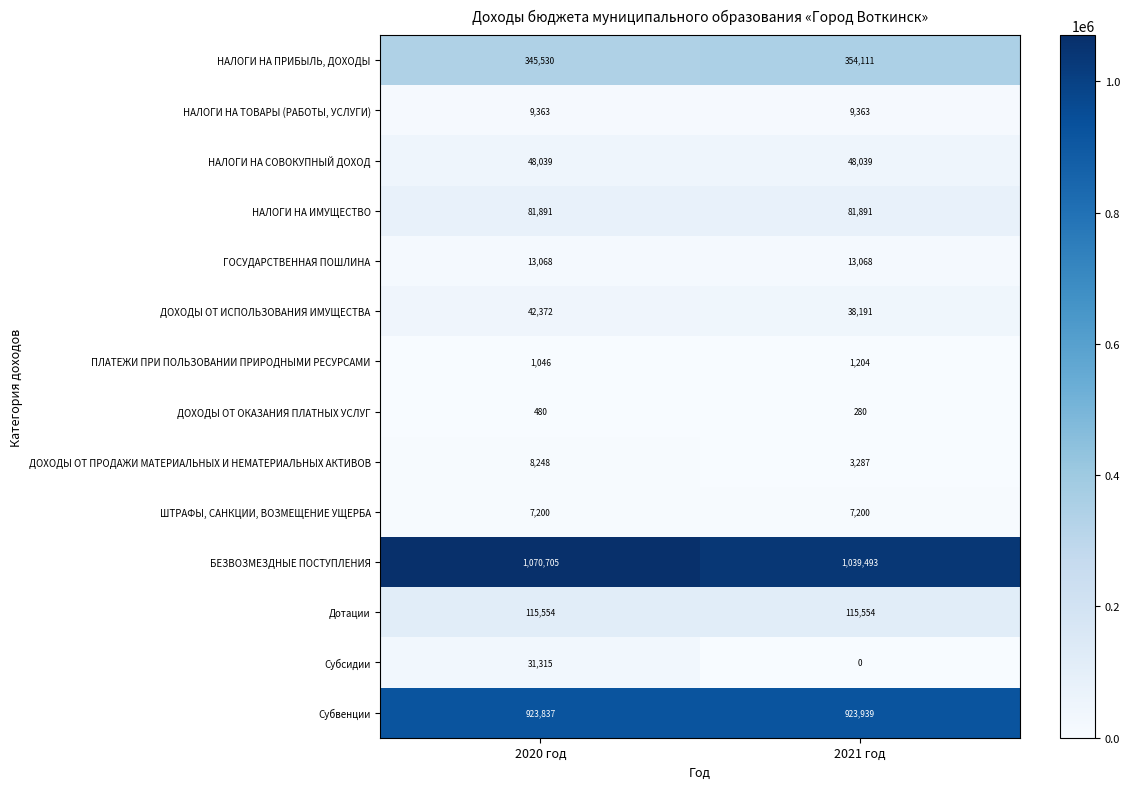

The ШТРАФЫ, САНКЦИИ, ВОЗМЕЩЕНИЕ УЩЕРБА series shows 7200 at 2020 год. True or false?

True